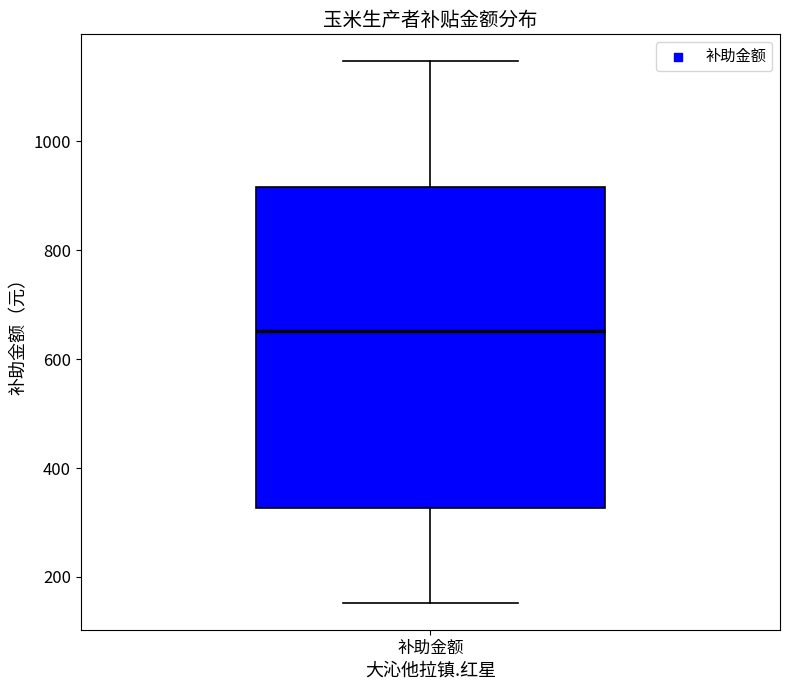

Transcribe this box plot: give where the median line is, the range the box spans, and where the two whiskers end, as read against the y-axis. The values are not printed on the chart, so give them approximately, as read against the axis.

median 660, box 320 to 920, whiskers 160 to 1140